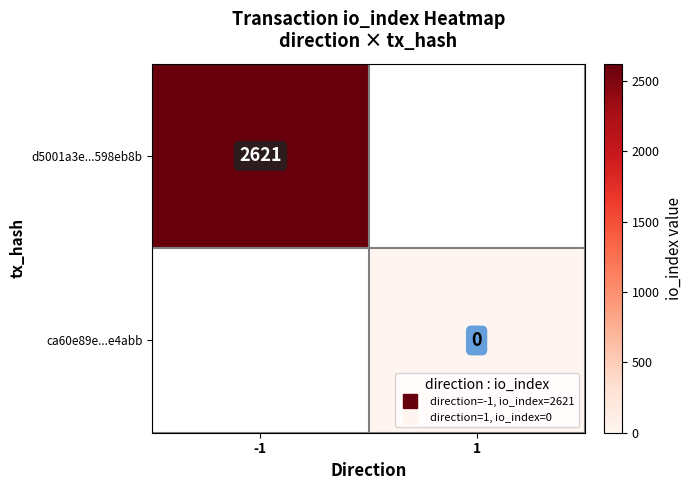

At how many categories does at least one series exceed 654?

1